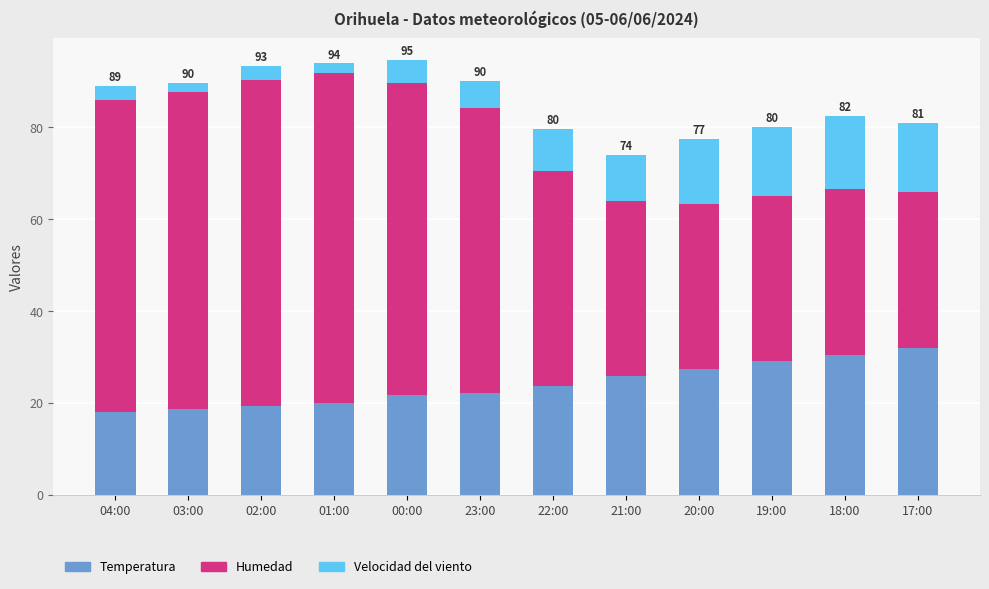

True or false: Temperatura has a value of 29.1 at 19:00.

True